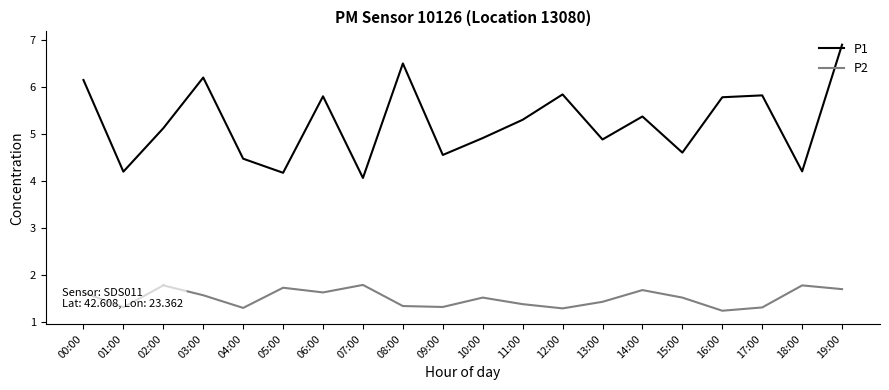

Which label corresponds to the largest value in the chart?

19:00